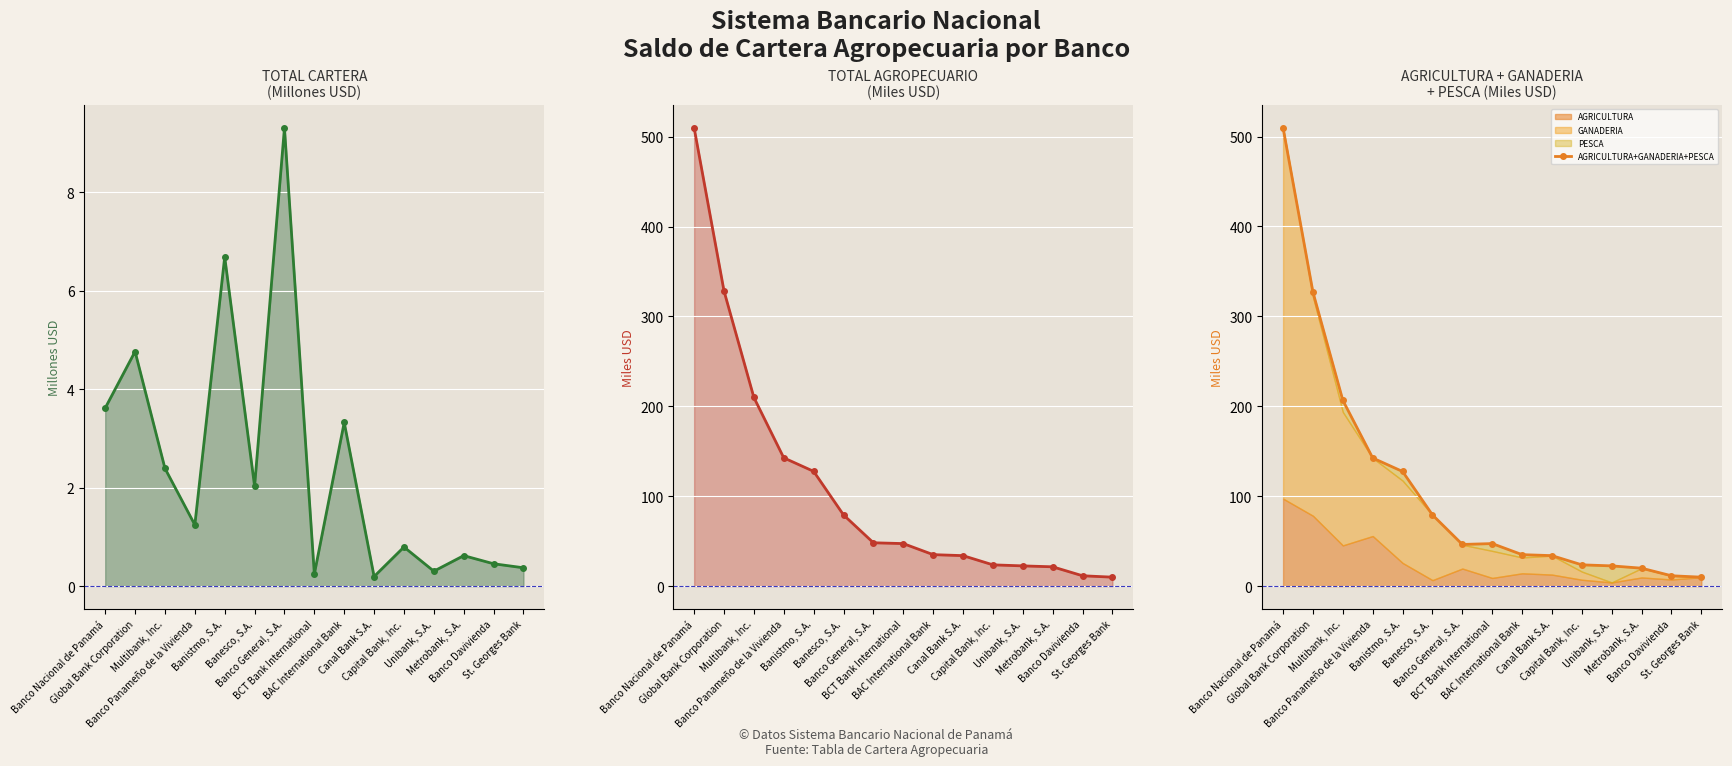

Reading left to right, transcribe all the data shown in this chart.

TOTAL CARTERA: Banco Nacional de Panamá=3.6	Global Bank Corporation=4.8	Multibank, Inc.=2.4	Banco Panameño de la Vivienda=1.2	Banistmo, S.A.=6.7	Banesco, S.A.=2.0	Banco General, S.A.=9.3	BCT Bank International=0.2	BAC International Bank=3.3	Canal Bank S.A.=0.2	Capital Bank, Inc.=0.8	Unibank, S.A.=0.3	Metrobank, S.A.=0.6	Banco Davivienda=0.5	St. Georges Bank=0.4
TOTAL AGROPECUARIO: Banco Nacional de Panamá=509.7	Global Bank Corporation=328.3	Multibank, Inc.=209.8	Banco Panameño de la Vivienda=142.7	Banistmo, S.A.=127.6	Banesco, S.A.=79.2	Banco General, S.A.=48.2	BCT Bank International=47.3	BAC International Bank=35.0	Canal Bank S.A.=33.9	Capital Bank, Inc.=23.6	Unibank, S.A.=22.5	Metrobank, S.A.=21.5	Banco Davivienda=11.5	St. Georges Bank=9.9
AGRICULTURA+GANADERIA+PESCA: Banco Nacional de Panamá=509.7	Global Bank Corporation=326.9	Multibank, Inc.=206.6	Banco Panameño de la Vivienda=142.5	Banistmo, S.A.=127.5	Banesco, S.A.=79.2	Banco General, S.A.=46.3	BCT Bank International=47.3	BAC International Bank=35.0	Canal Bank S.A.=33.9	Capital Bank, Inc.=23.6	Unibank, S.A.=22.5	Metrobank, S.A.=19.9	Banco Davivienda=11.5	St. Georges Bank=9.9